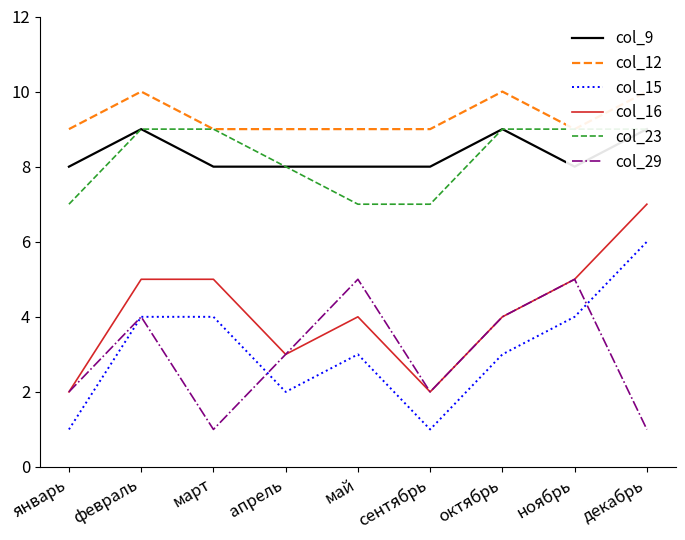

How many interior local valleys does the col_12 series have?

1